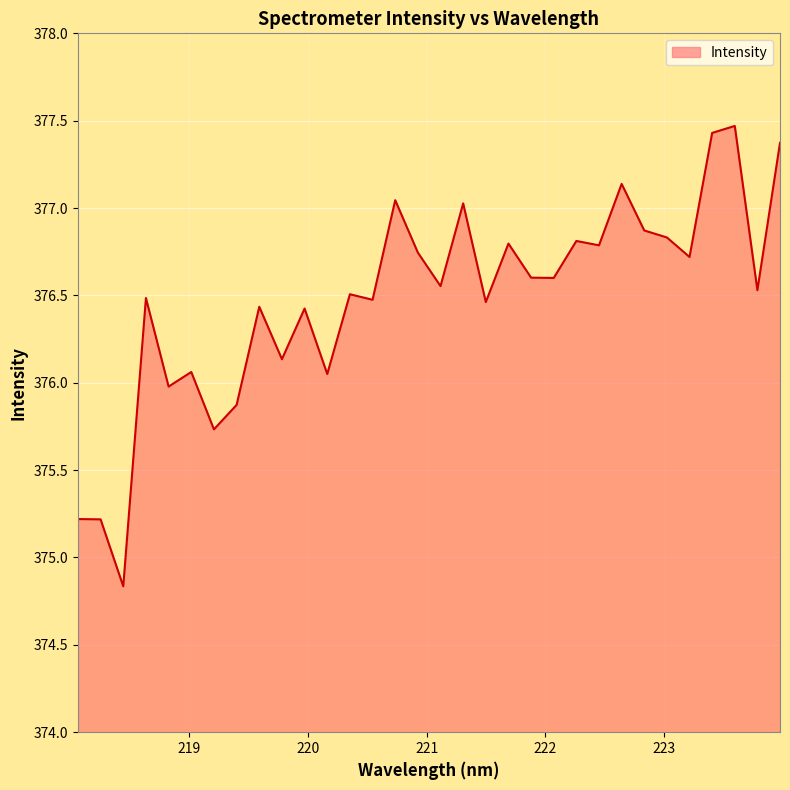

What is the maximum value shown in the chart?

377.5